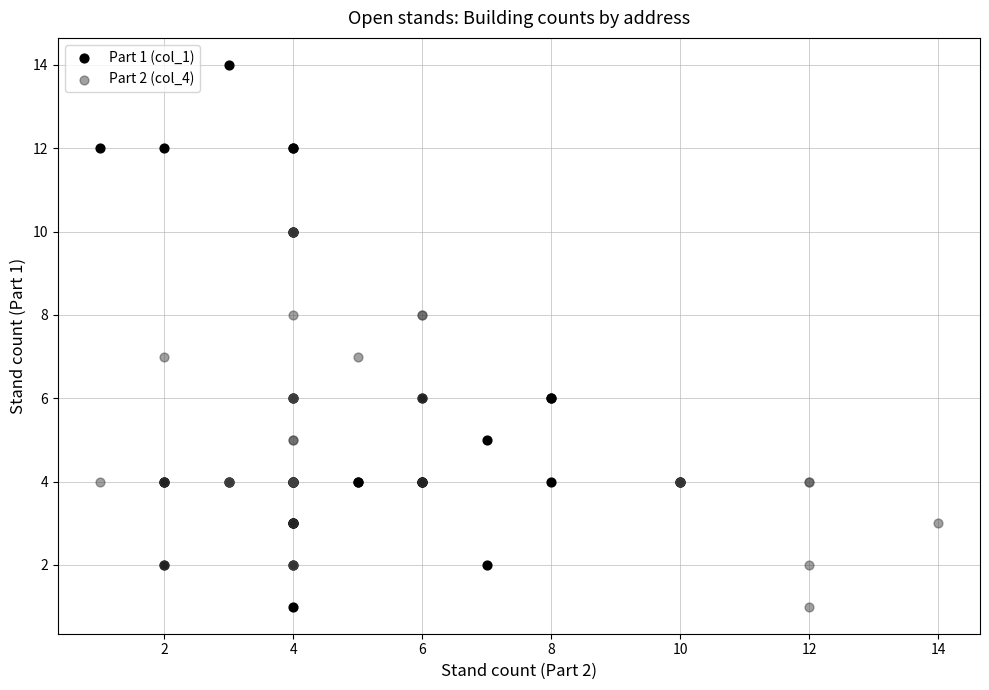

Which series has the widest spread of Y values?

Part 1 (col_1)